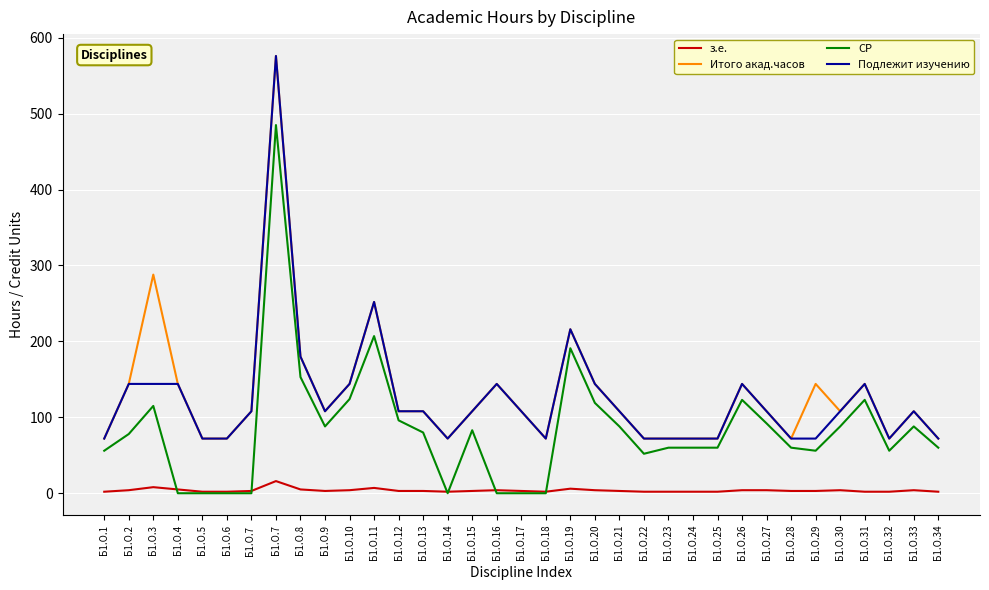

True or false: Итого акад.часов and з.е. intersect in this chart.

False